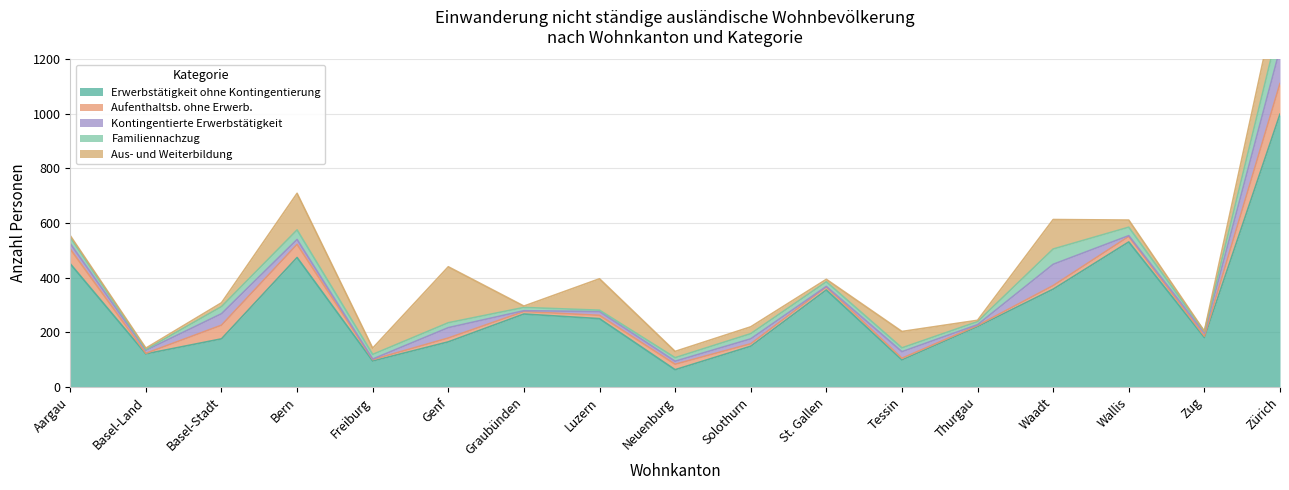

Which has a higher value, Zug or Thurgau?

Thurgau